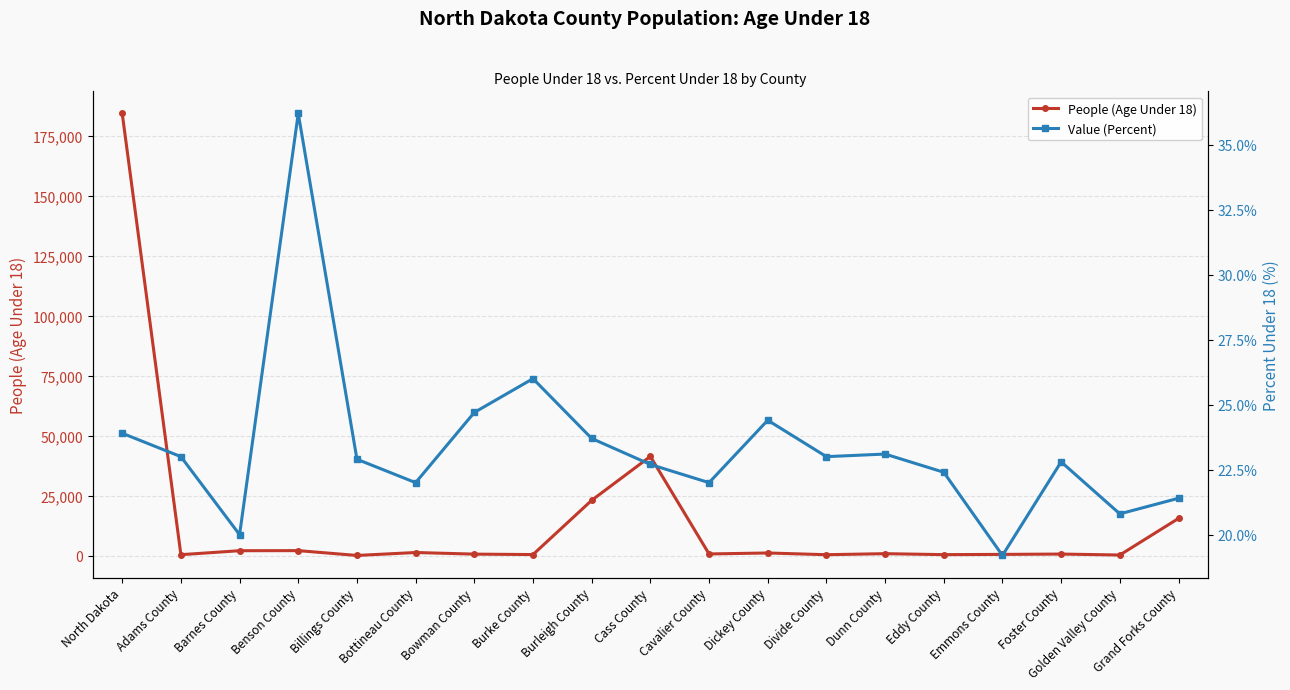

Between Adams County and Cass County, which series saw the biggest shift?

People (Age Under 18)